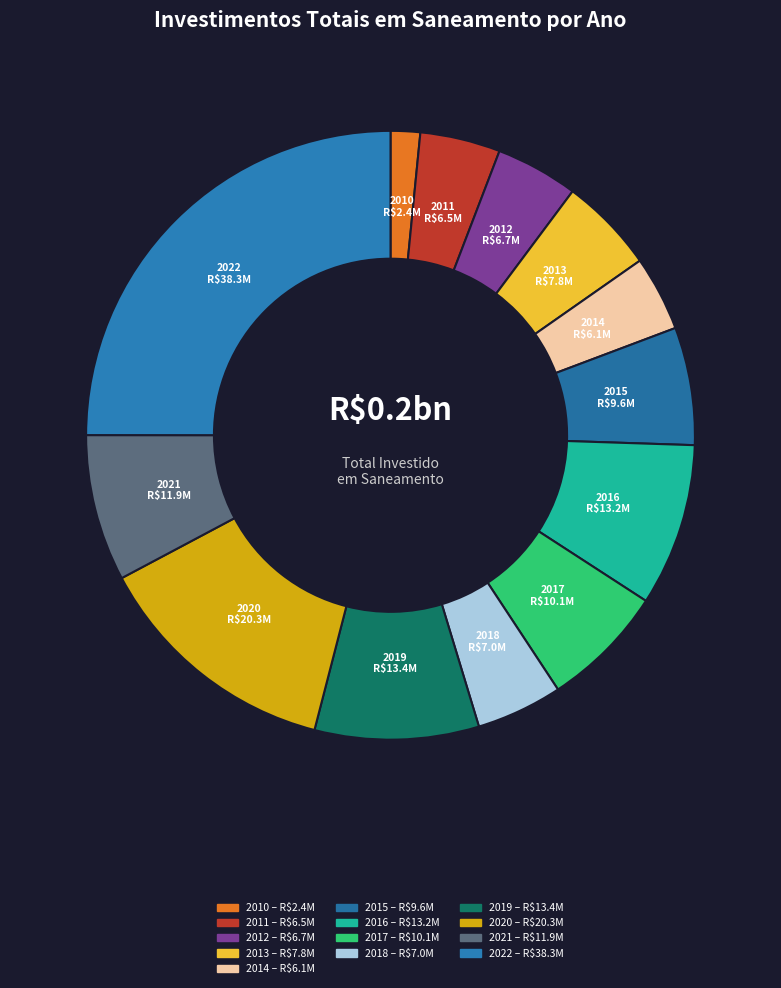

Does any single category account for the majority?

No